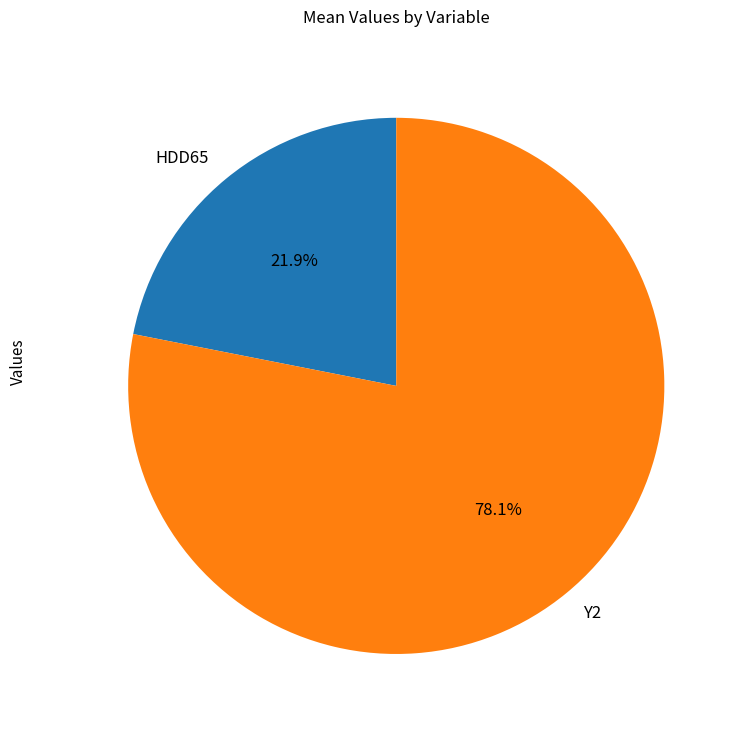

To the nearest percent, what percentage of the pie is HDD65?

22%